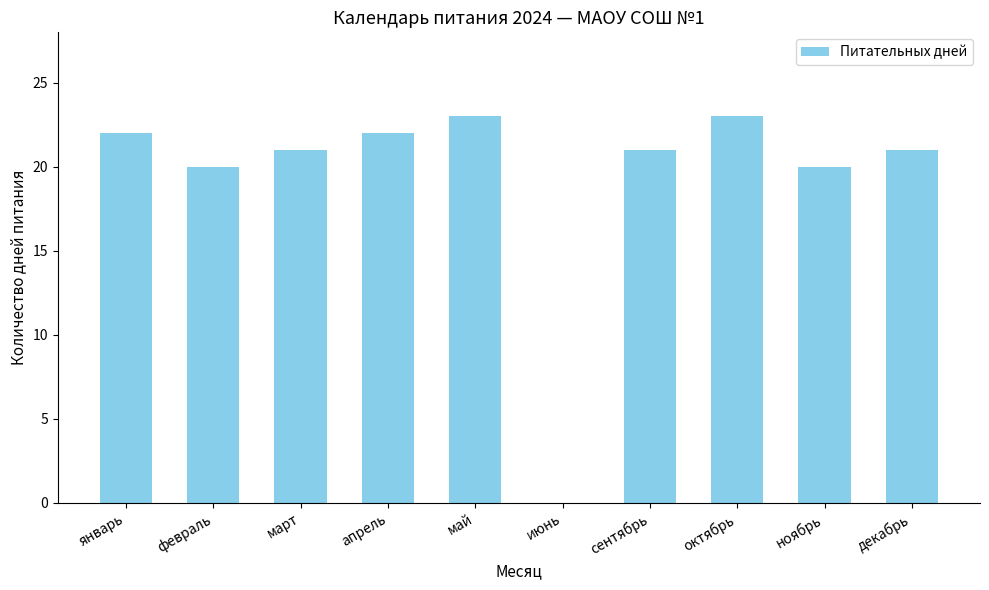

Is it true that the value at октябрь is 32?

False